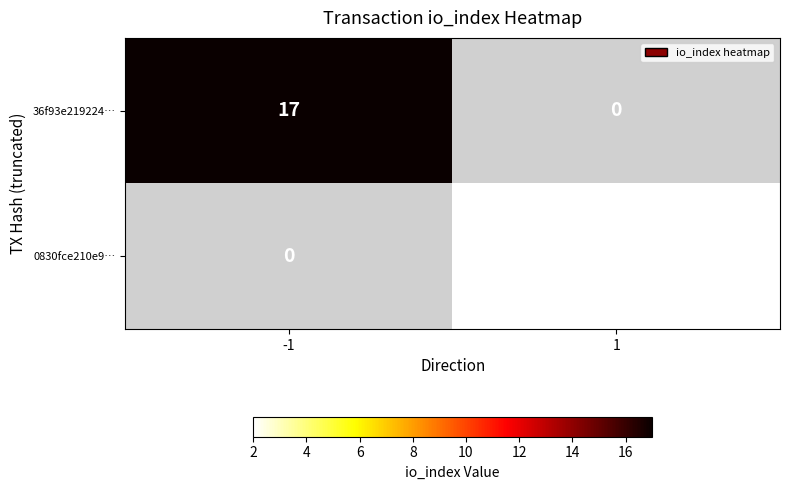

Is the value of 36f93e219224… at -1 greater than the value of 0830fce210e9… at 1?

Yes